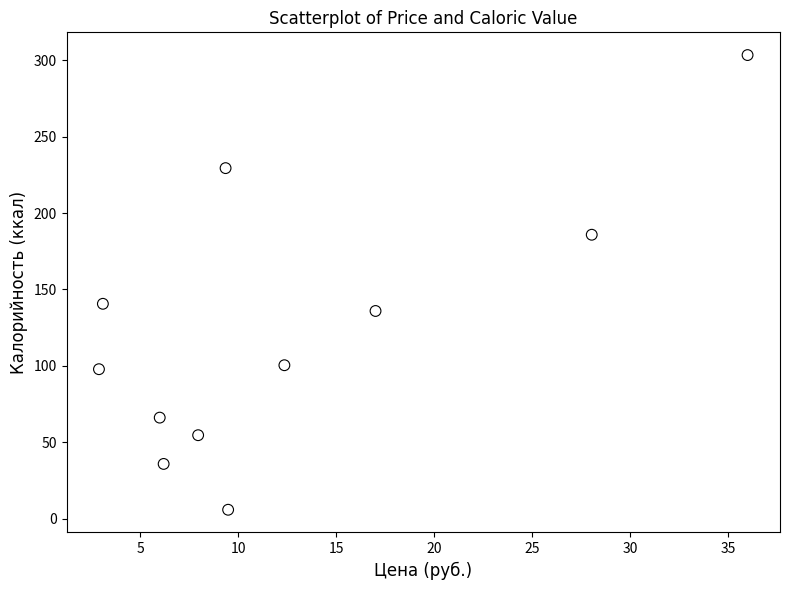

What Y value in the scatter plot is closest to 154?

140.6